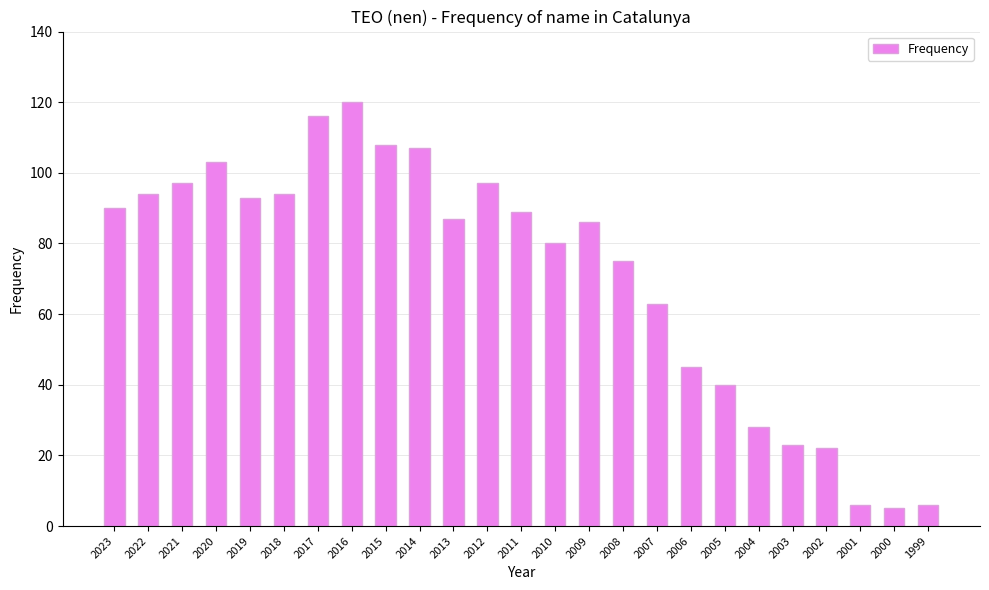

Which has a higher value, 2005 or 2008?

2008